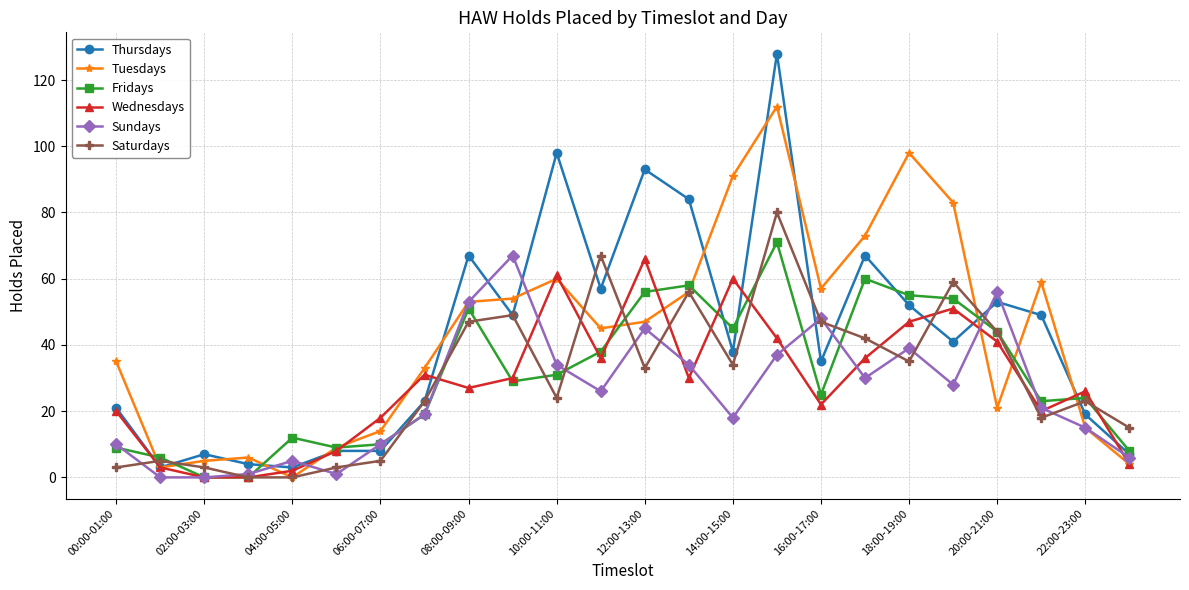

True or false: Thursdays has more than 1 points higher than both neighbors.

True